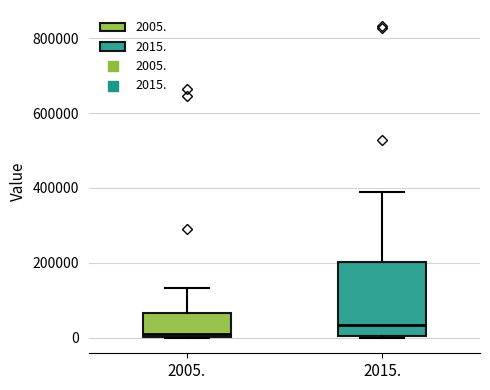

Which box's median line is the lowest?

2005.